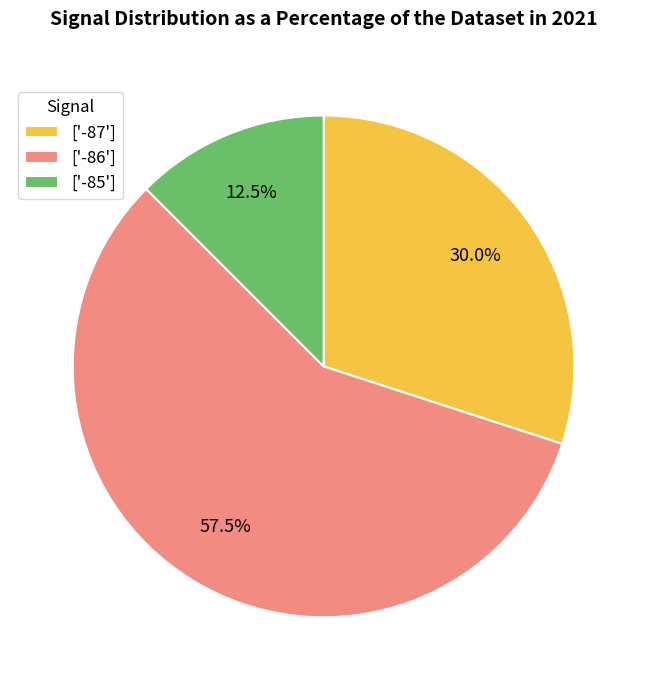

Is there a majority slice in this chart?

Yes